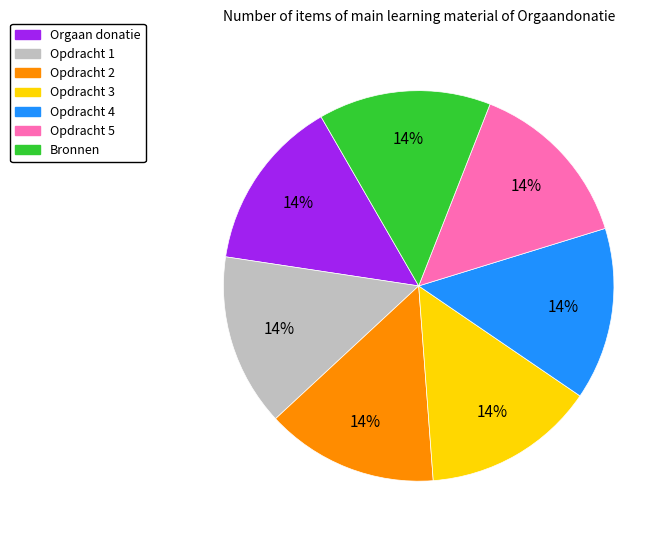

Combined, do Opdracht 3 and Opdracht 1 account for over 50%?

No